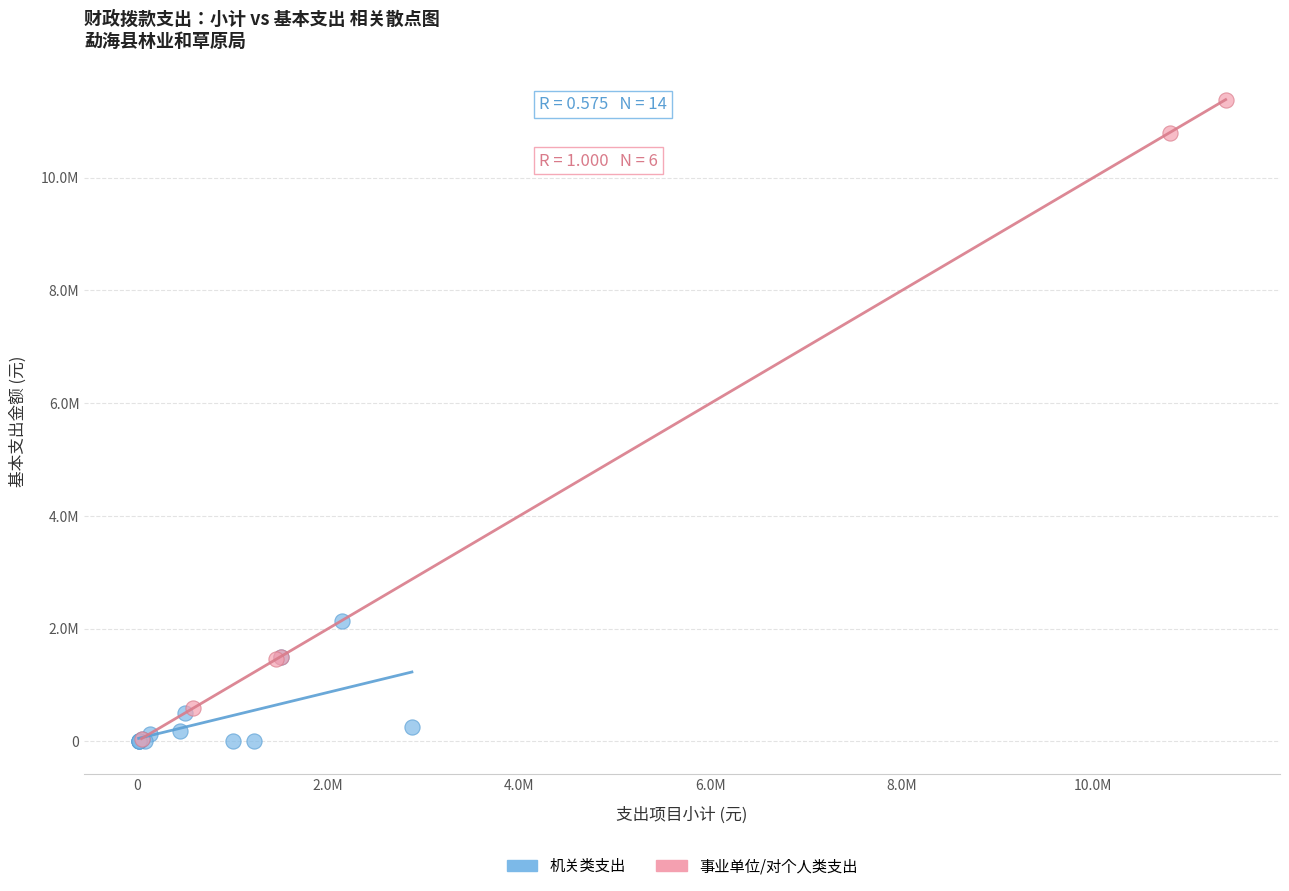

What are all the series names shown in the legend?

机关类支出, 事业单位/对个人类支出